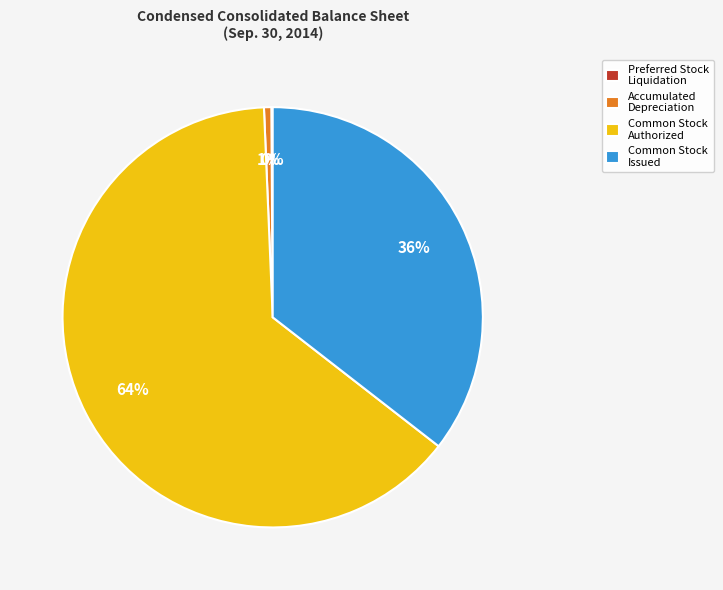

The Accumulated Depreciation slice represents 13% of the pie. True or false?

False